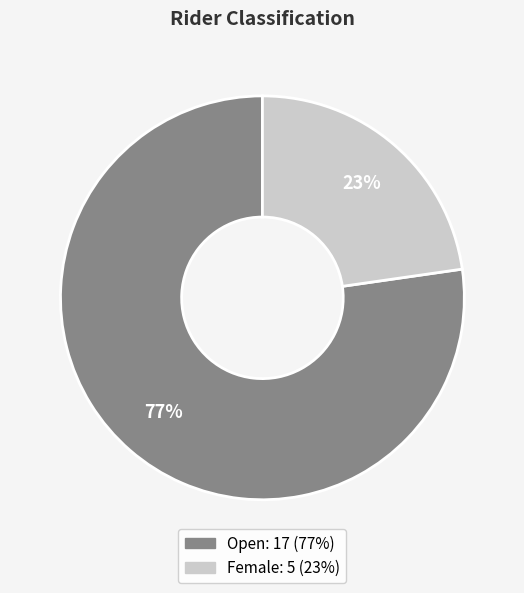

Does any single category account for the majority?

Yes